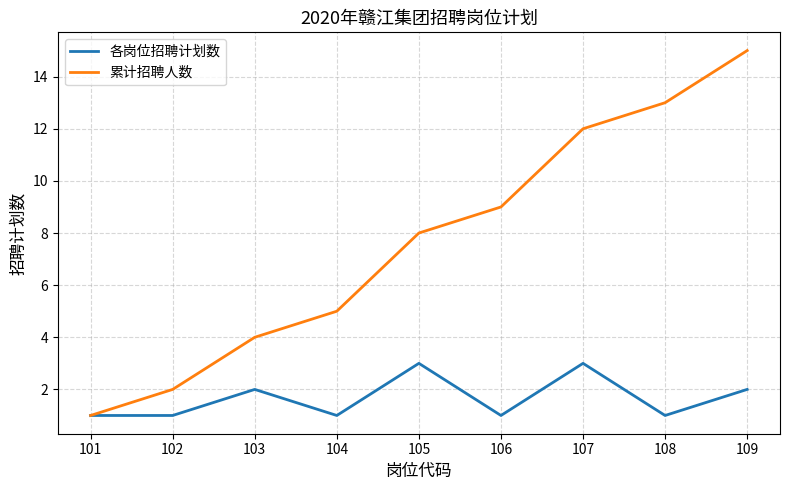

What are all the series names shown in the legend?

各岗位招聘计划数, 累计招聘人数